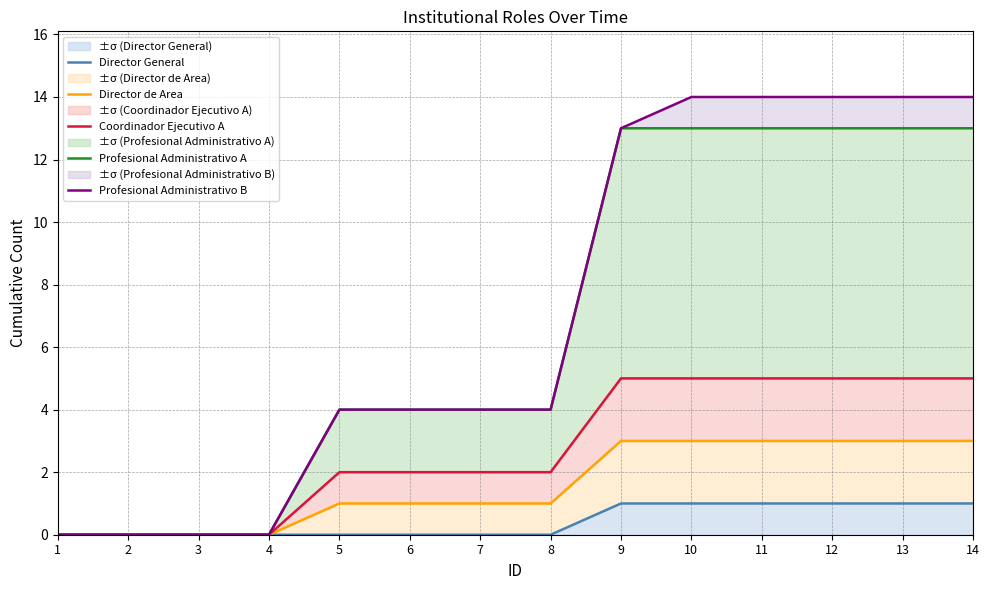

What are all the series names shown in the legend?

Director General, Director de Area, Coordinador Ejecutivo A, Profesional Administrativo A, Profesional Administrativo B